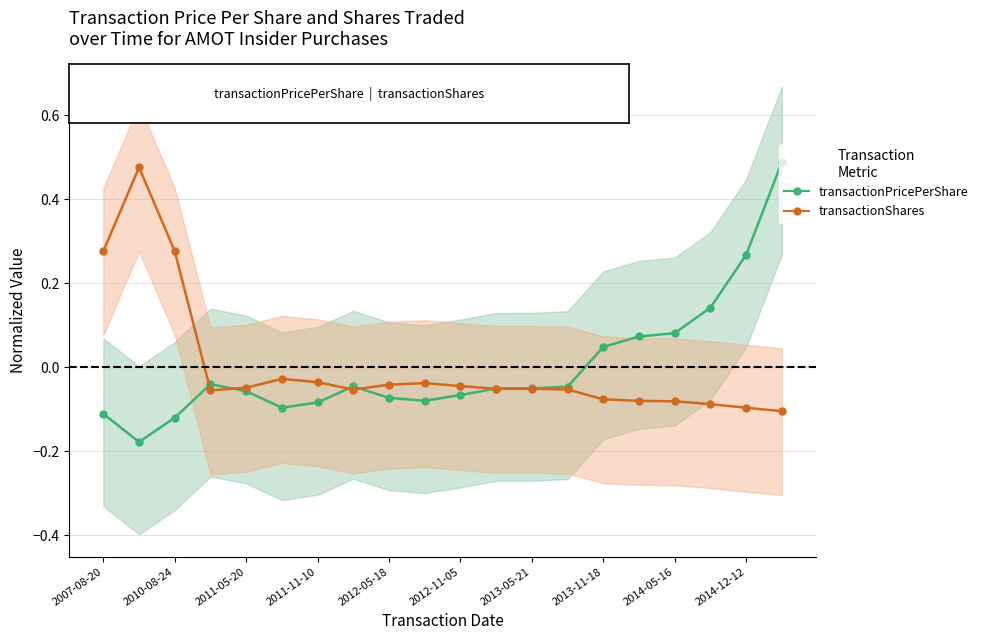

What is the label of the 20th point from the right?

2007-08-20